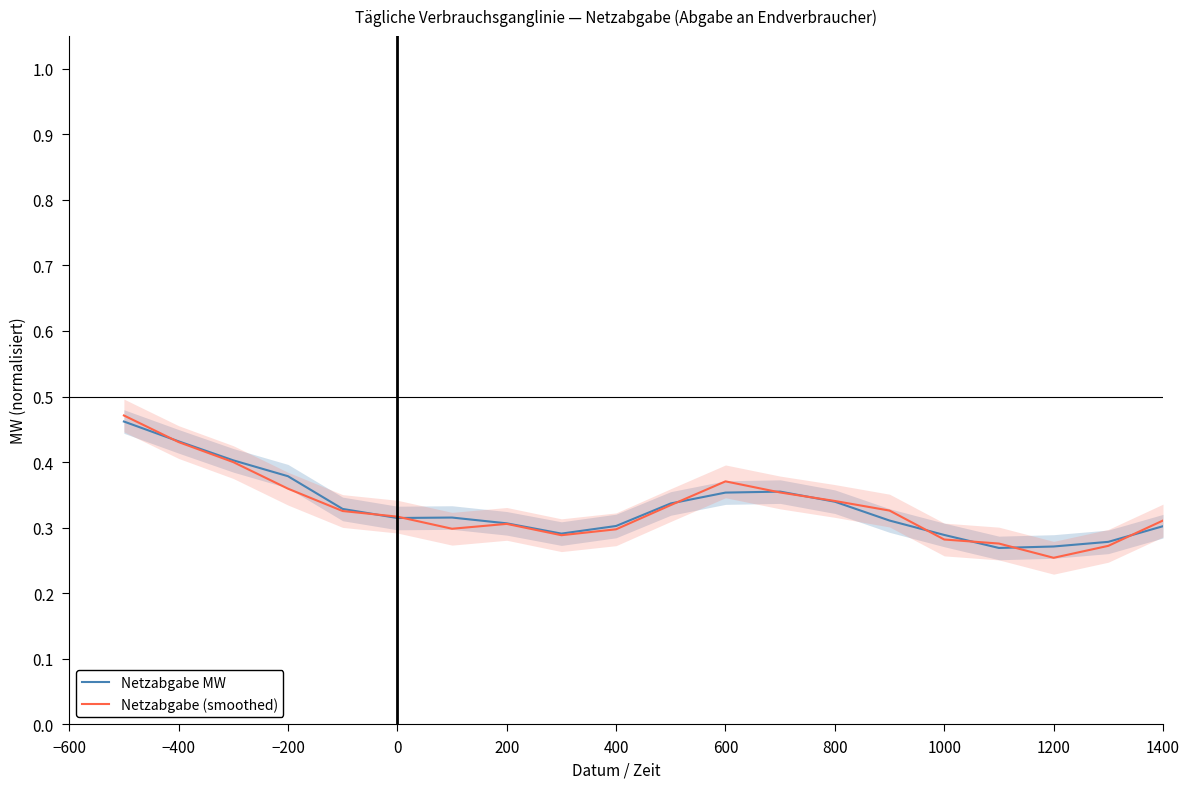

Which series has the largest range (max minus min)?

Netzabgabe (smoothed)